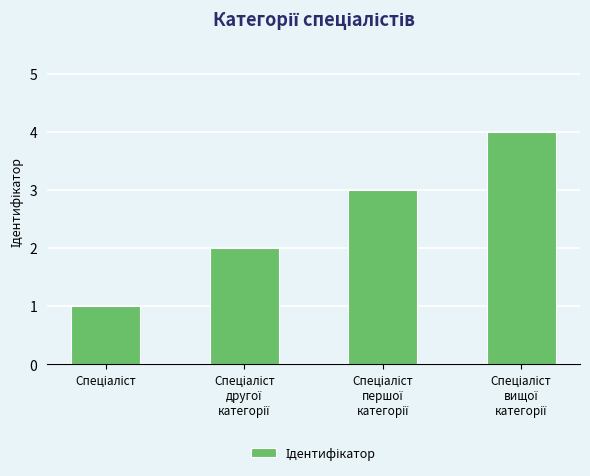

What is the difference between the maximum and minimum values?

3